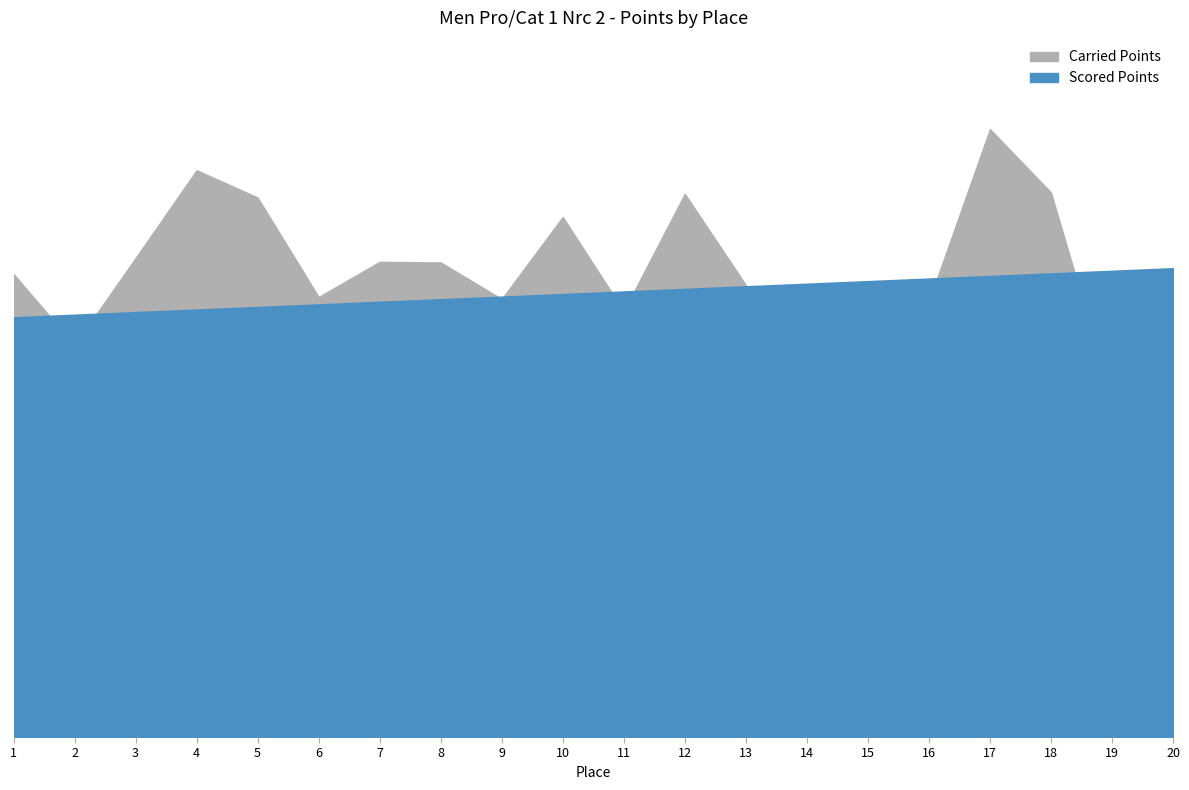

How many lines are shown in the chart?

2